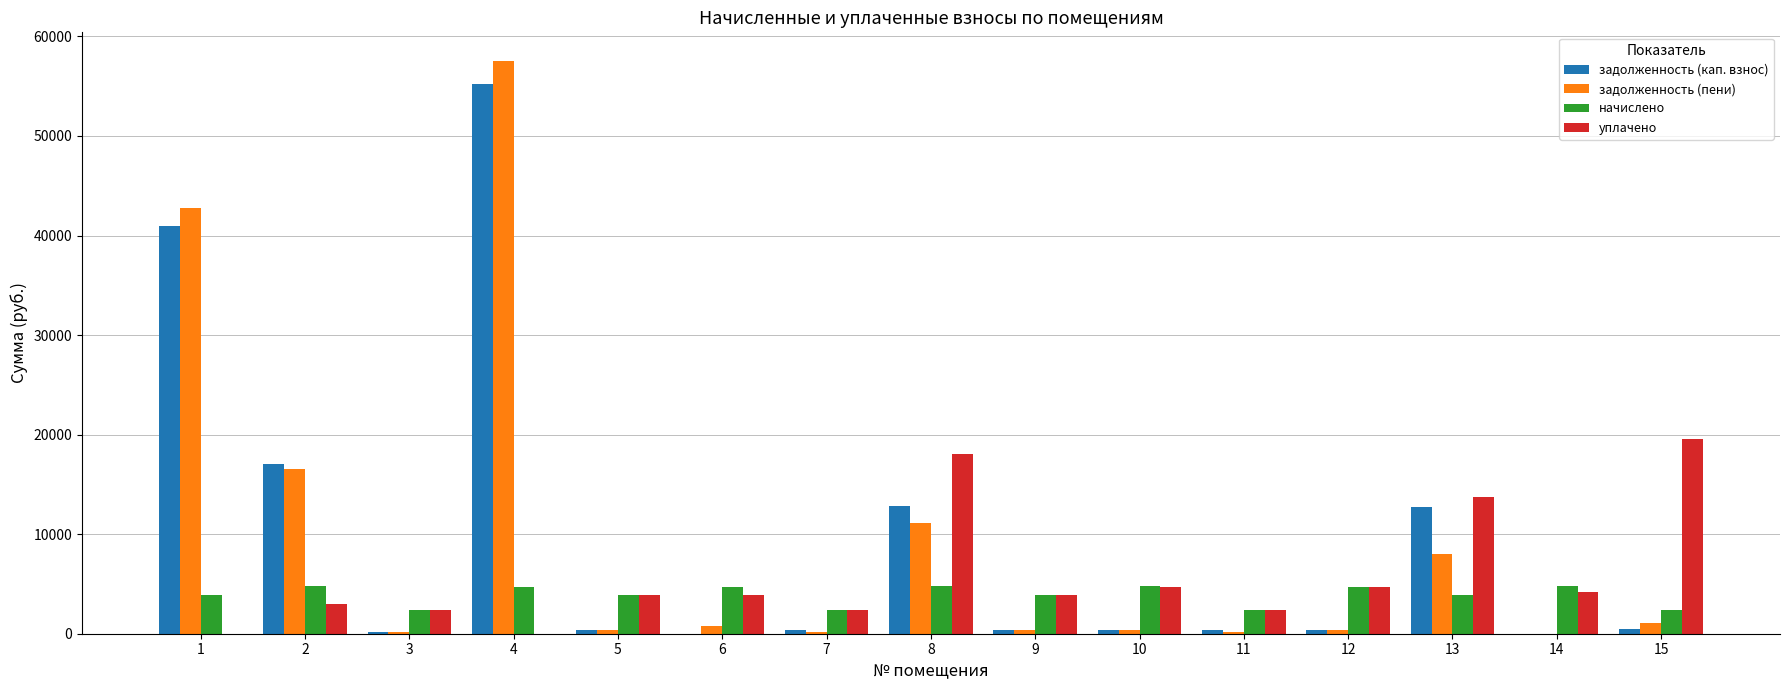

What are all the series names shown in the legend?

задолженность (кап. взнос), задолженность (пени), начислено, уплачено